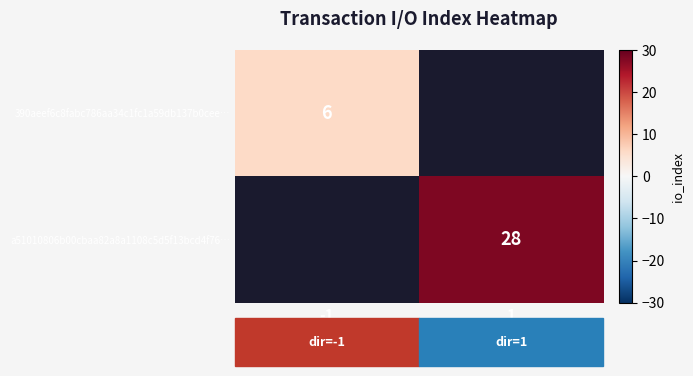

Is it true that a51010806b00cbaa82a8a1108c5d5f13bcd4f76… equals 12.5 at 1?

False